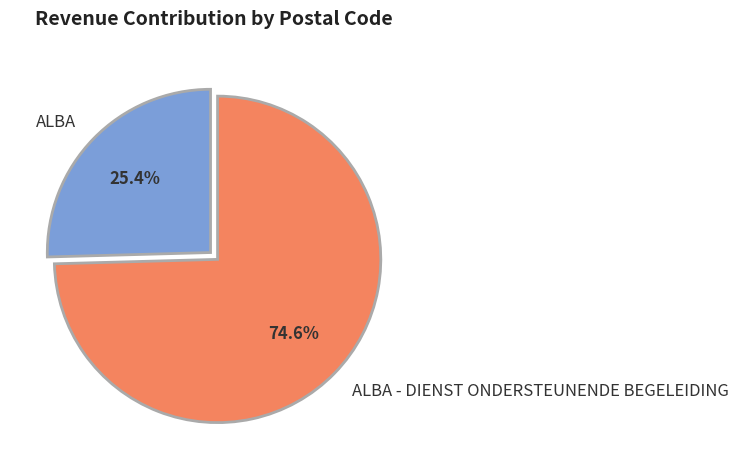

Which slice represents more than half of the pie?

ALBA - DIENST ONDERSTEUNENDE BEGELEIDING